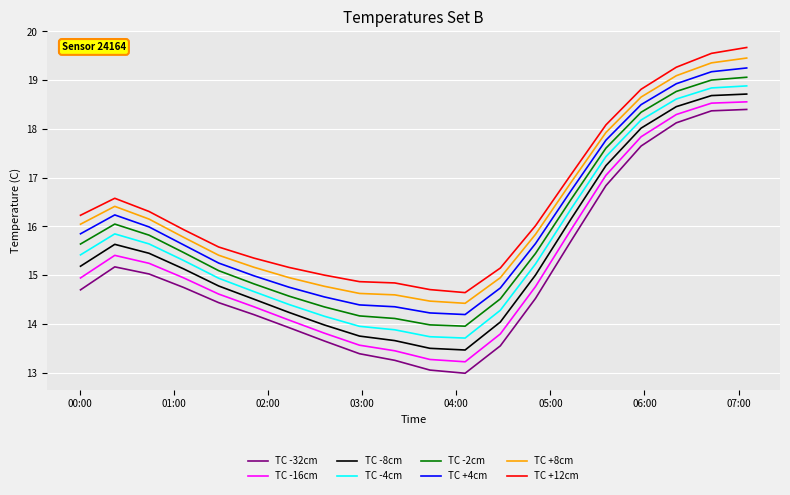

True or false: TC +4cm and TC -32cm intersect in this chart.

False